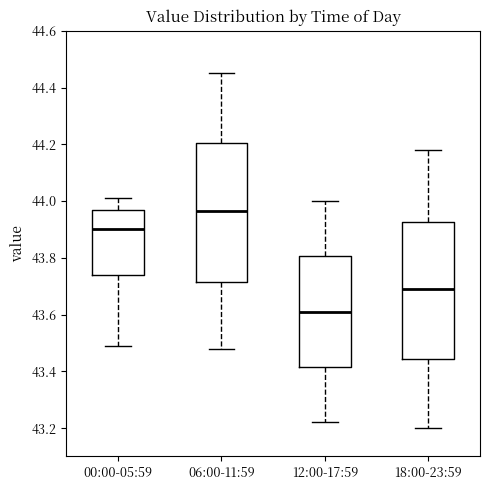

Reading left to right, transcribe this box plot: for each box, give where its median line is, the range the box spans, and where its two whiskers end, as read against the y-axis. The values are not printed on the chart, so give them approximately, as read against the axis.

00:00-05:59: median 43.90, box 43.74 to 43.98, whiskers 43.50 to 44.02
06:00-11:59: median 43.96, box 43.72 to 44.20, whiskers 43.48 to 44.46
12:00-17:59: median 43.62, box 43.42 to 43.80, whiskers 43.22 to 44.00
18:00-23:59: median 43.70, box 43.44 to 43.92, whiskers 43.20 to 44.18